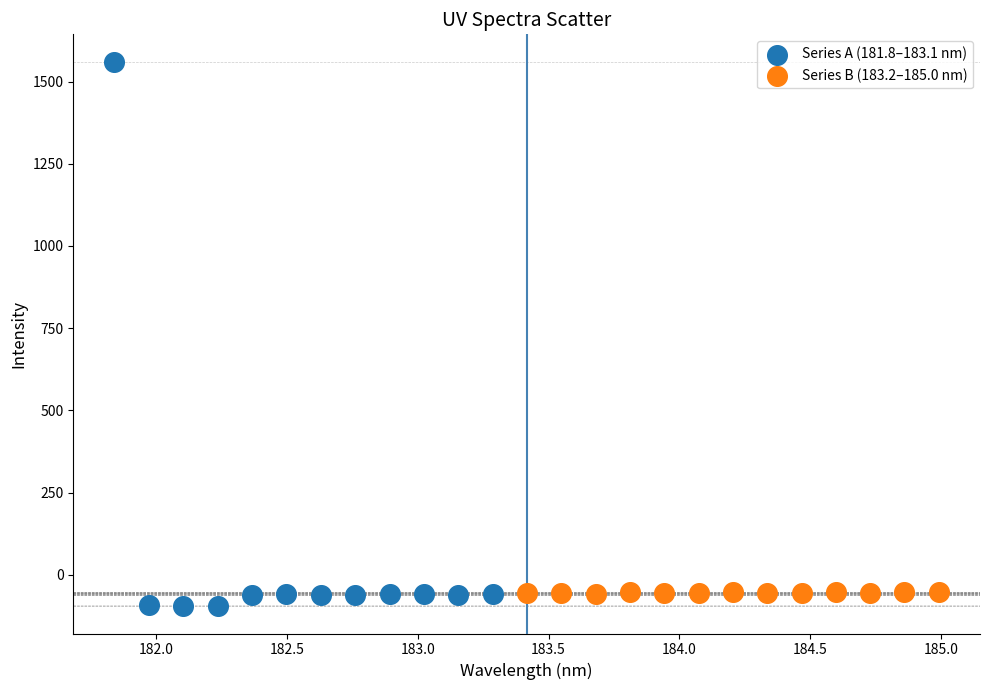

Which series has the widest spread of Y values?

Series A (181.8–183.1 nm)